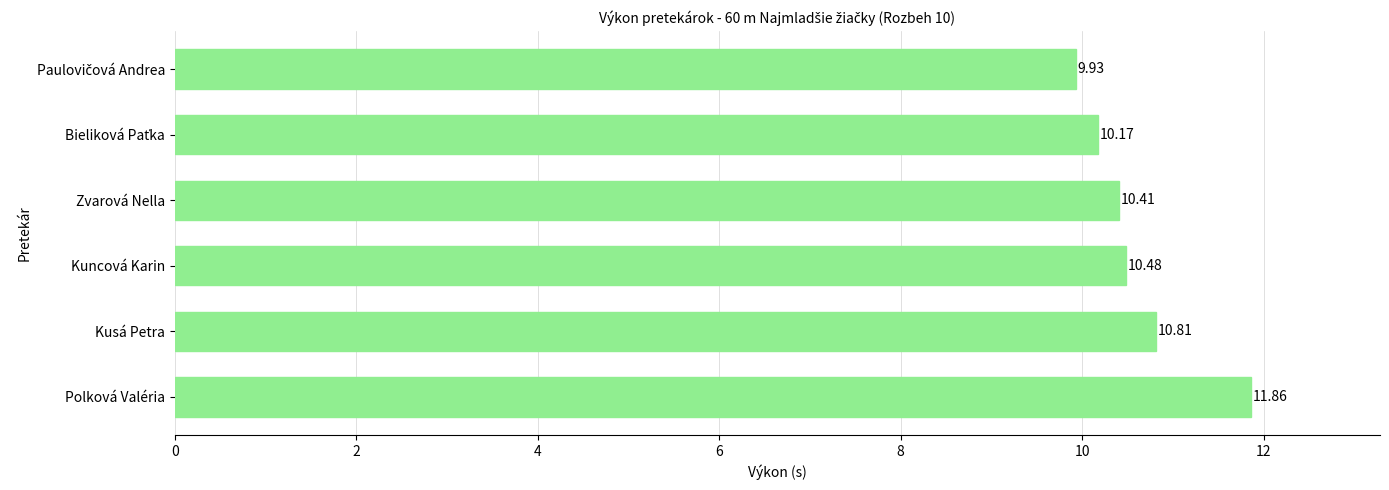

What is the label of the 1st bar from the bottom?

Polková Valéria